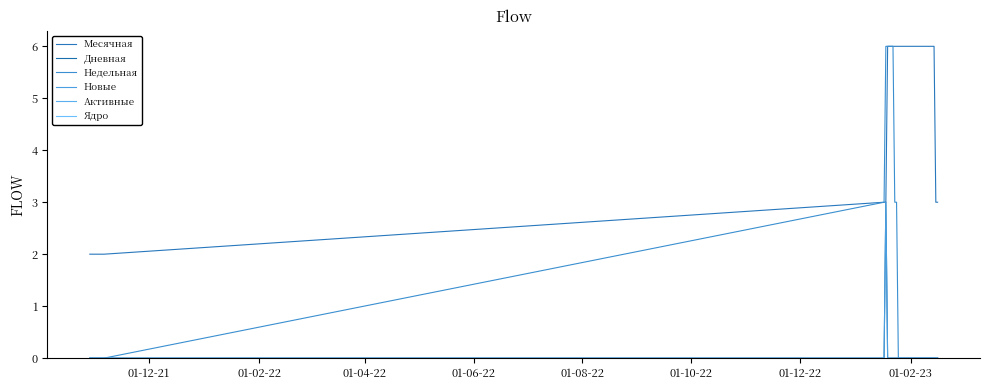

Which series has the largest range (max minus min)?

Недельная